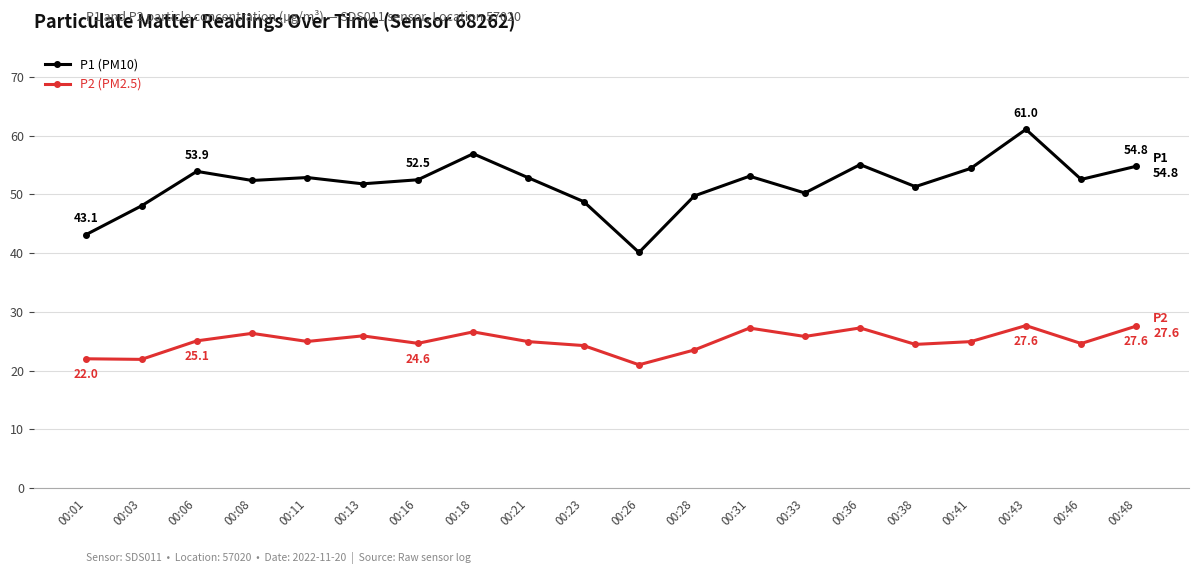

How many lines are shown in the chart?

2